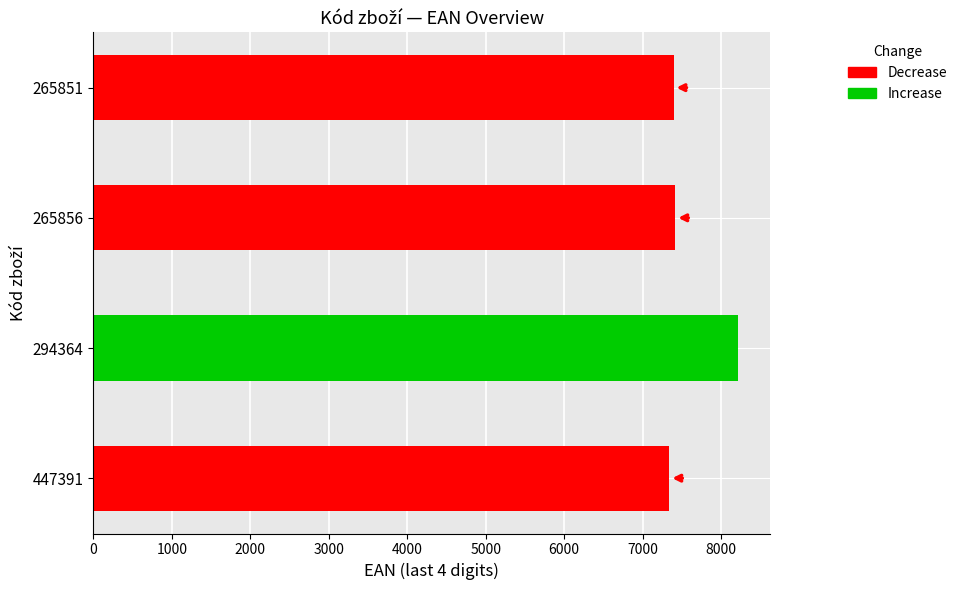

Where is the data nearest to the value 356621?

294364